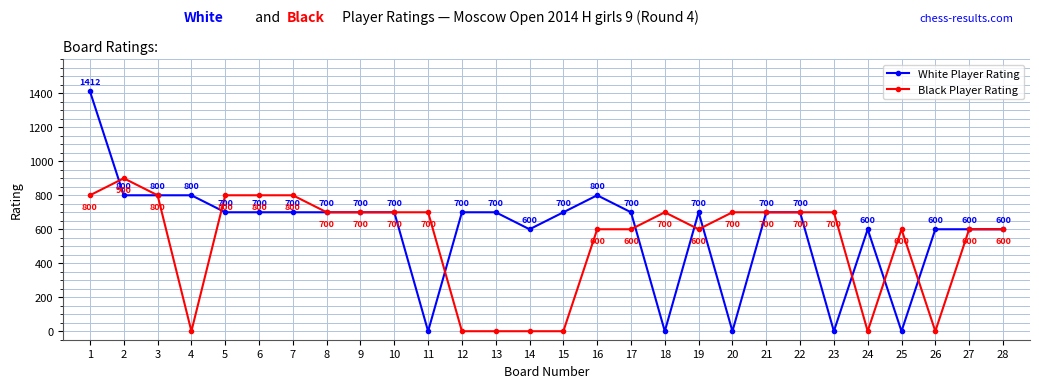

At which label does Black Player Rating first exceed 700?

1